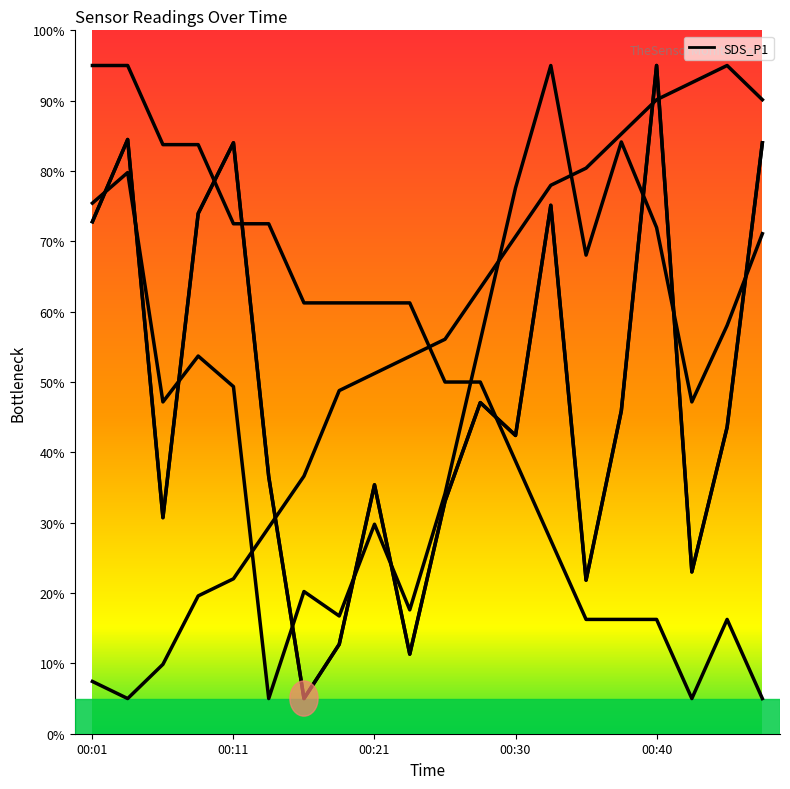

True or false: the data has more than 1 interior local peaks.

True